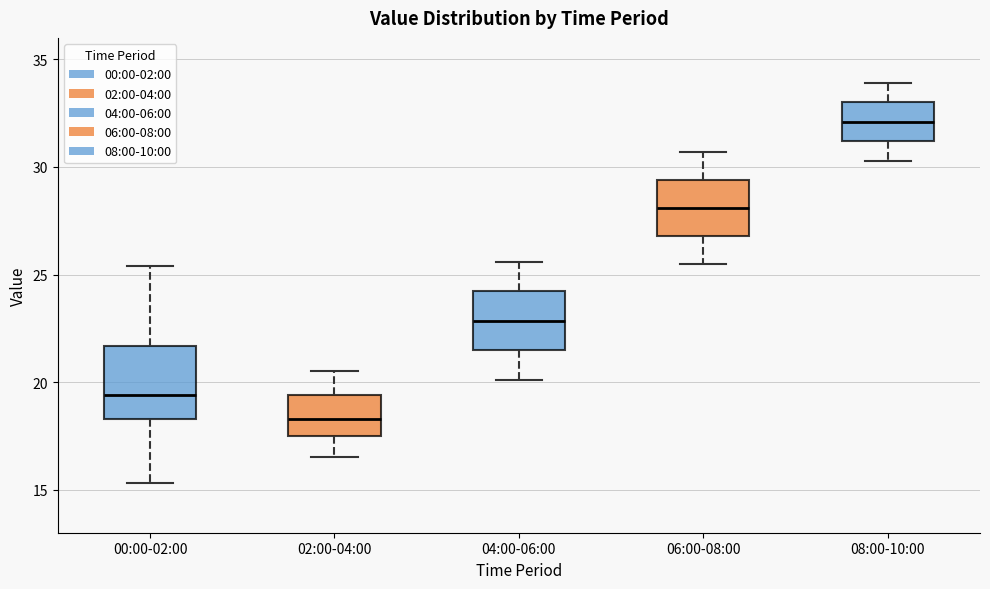

Where is the lower edge of the box for 00:00-02:00 on the y-axis? The values are not printed on the chart, so give them approximately, as read against the axis.

18.5